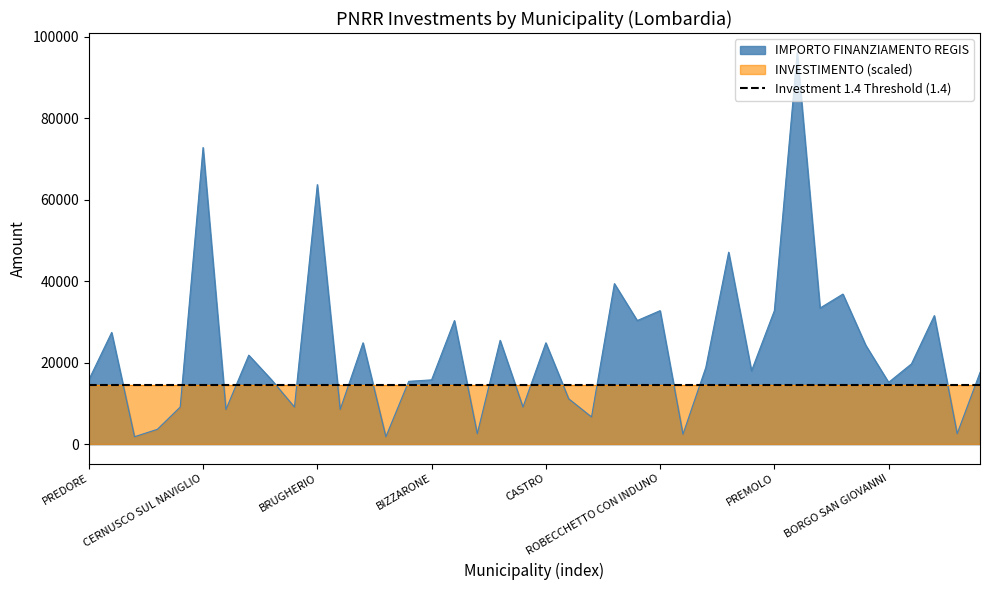

Reading left to right, what are all the values shown in this chart?

15782	27424	1821	3642	9105	72840	8498	21852	15782	9105	63735	8498	24887	1821	15426	15782	30350	2571	25494	9105	24887	11141	6677	39422	30350	32778	2428	18817	47135	17997	32778	96145	33423	36851	24280	15175	19711	31564	2571	17603